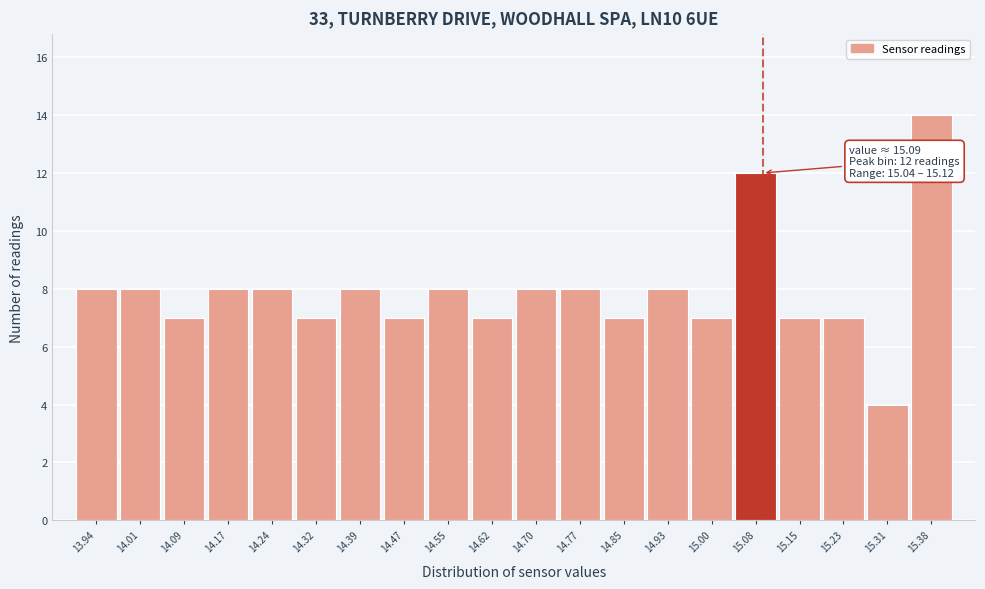

Which range on the x-axis has the tallest bar?

15.344 to 15.420